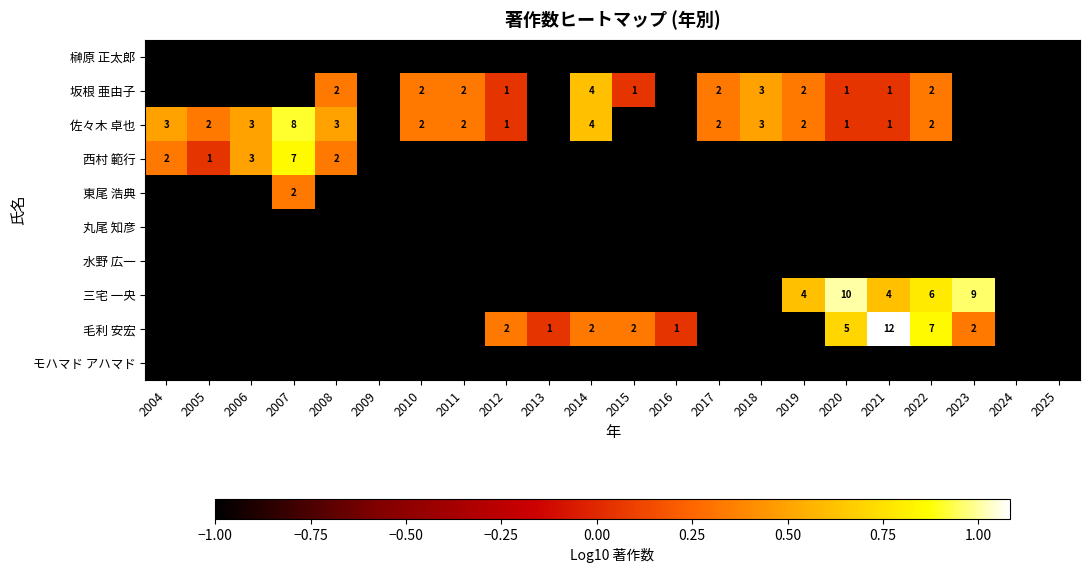

Is it true that 西村 範行 equals 2 at 2008?

True